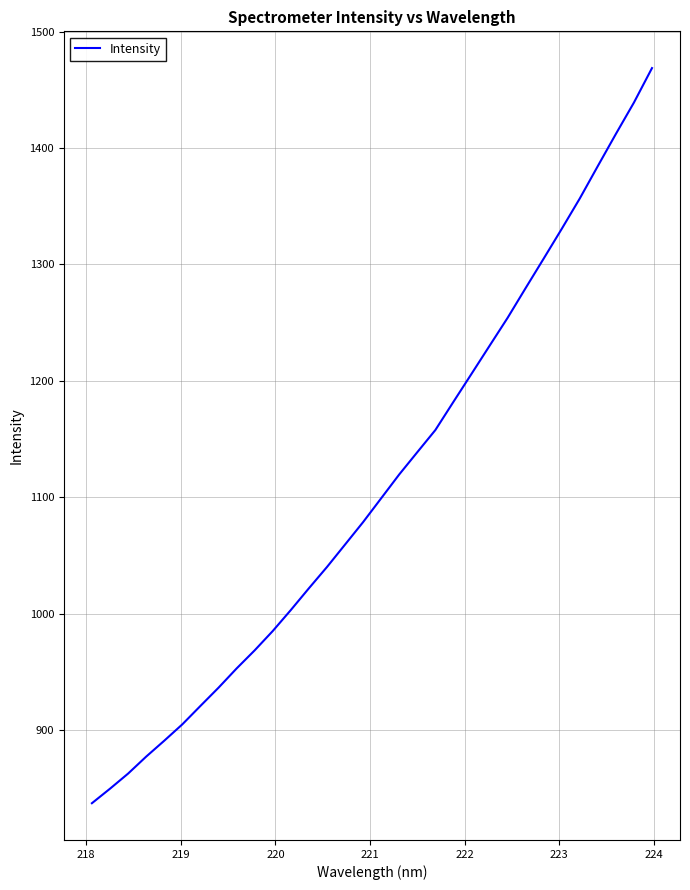

What is the difference between the maximum and minimum values?

631.5